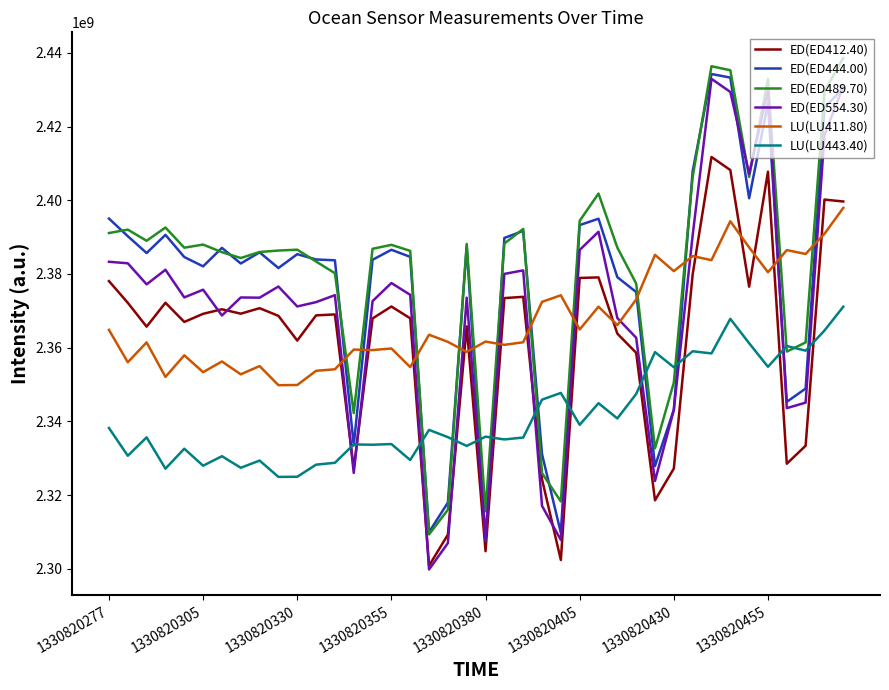

What is the difference between the maximum and minimum values in the ED(ED412.40) series?

110895013